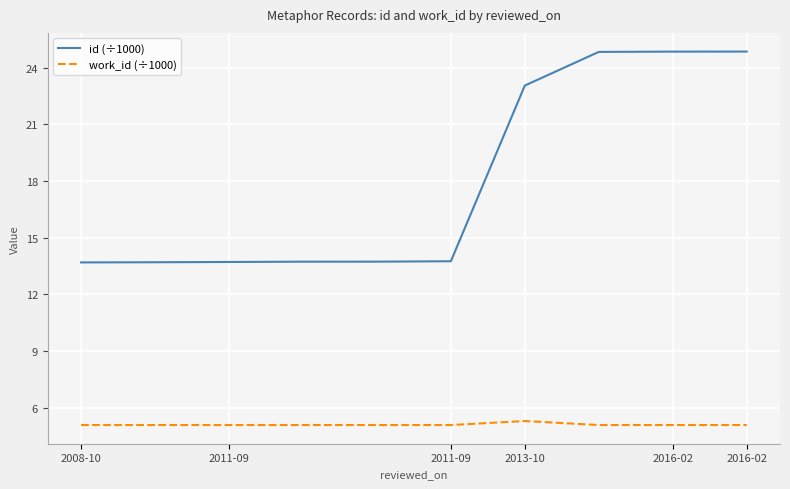

True or false: work_id (÷1000) and id (÷1000) intersect in this chart.

False